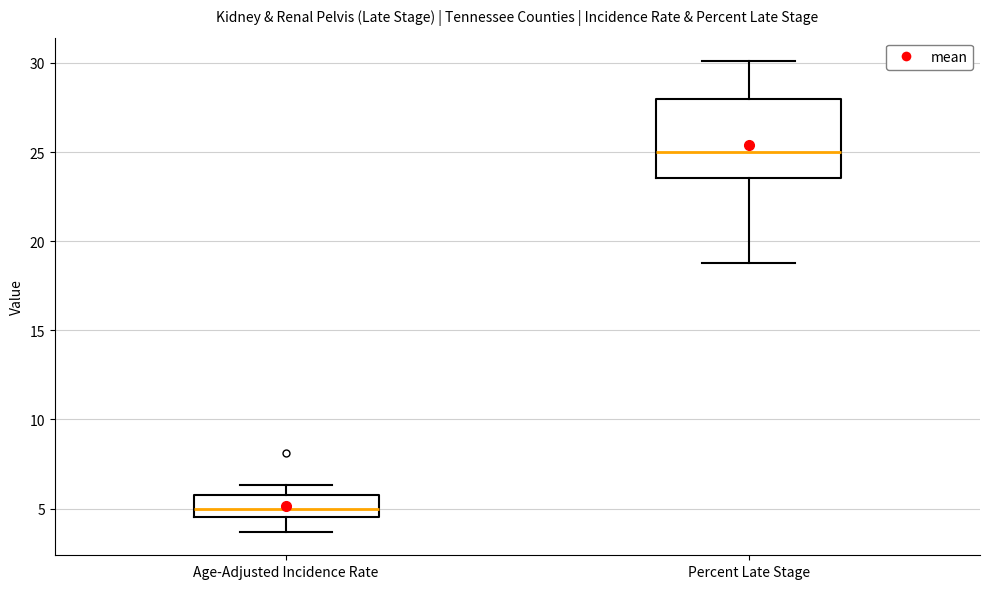

Which box has the highest median line?

Percent Late Stage